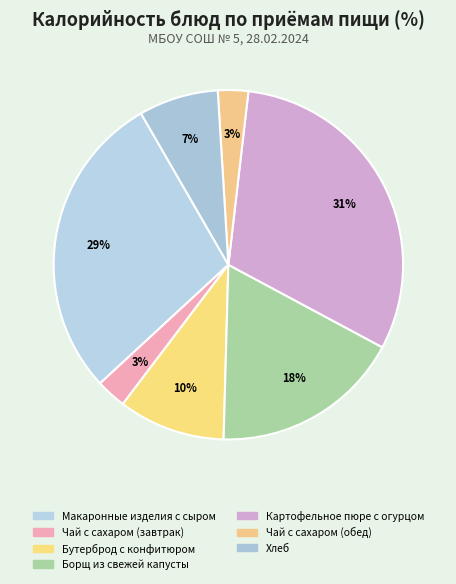

Which category has the smallest portion of the pie?

Чай с сахаром (завтрак)